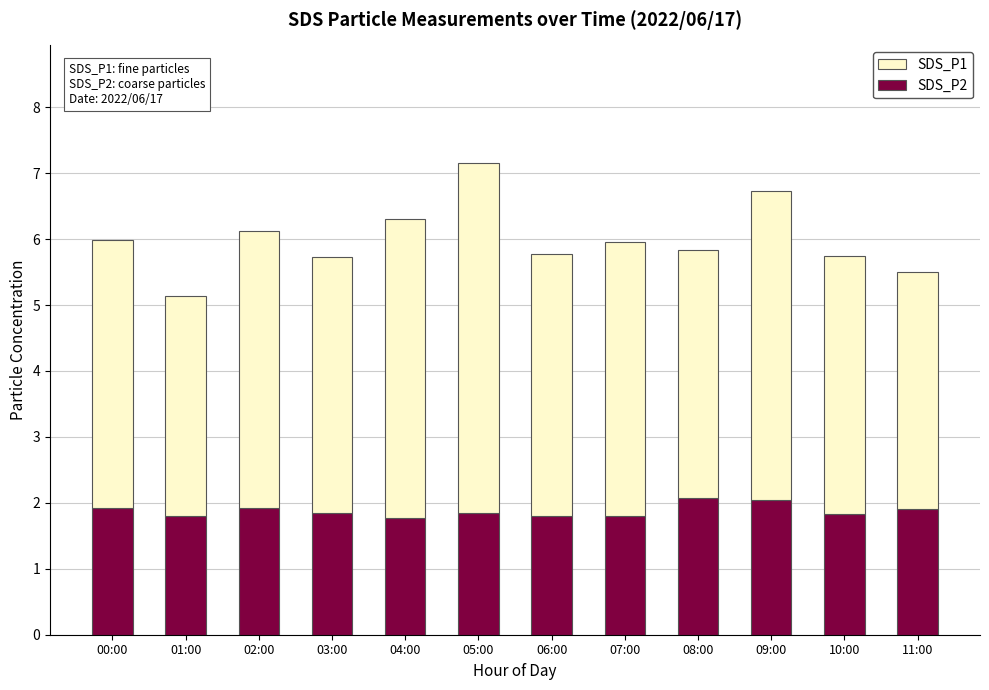

What is the total value across all series at 05:00?

7.2